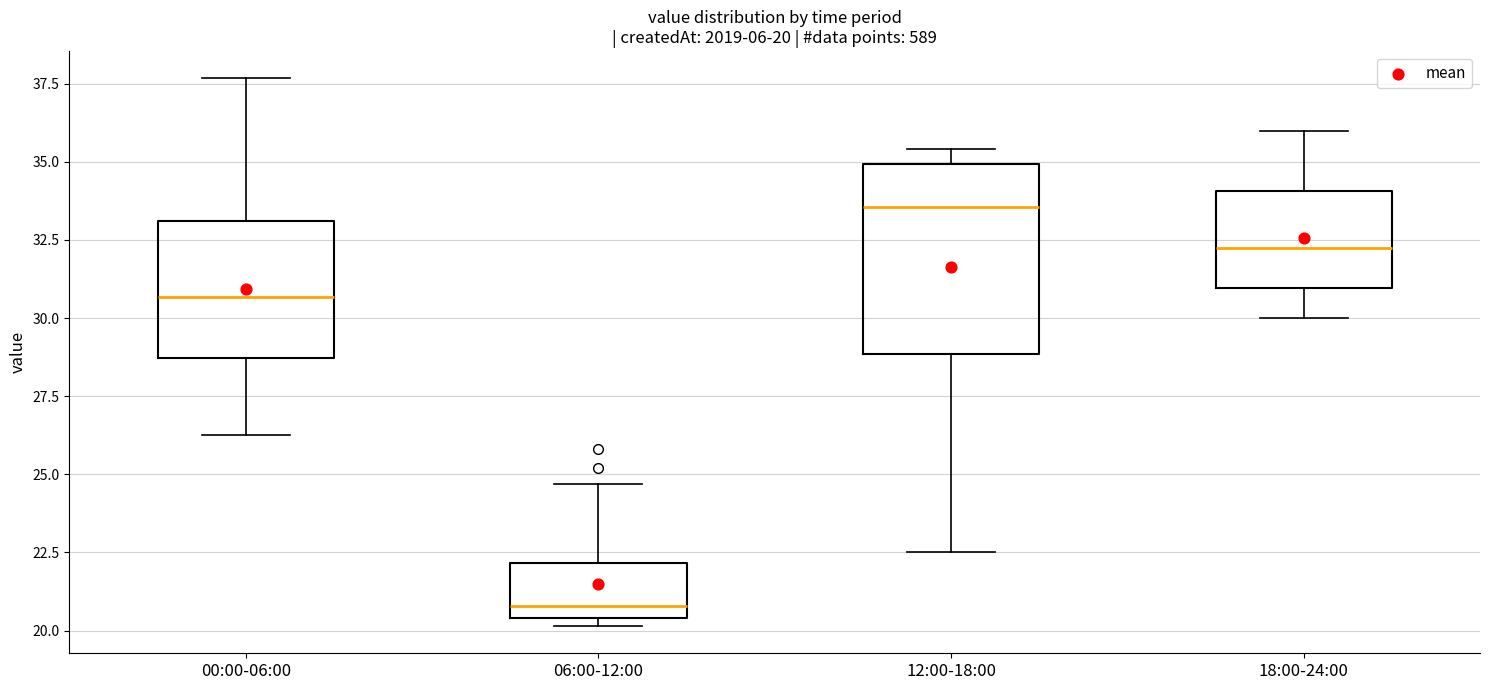

Which box is the tallest, from its lower edge to its upper edge?

12:00-18:00